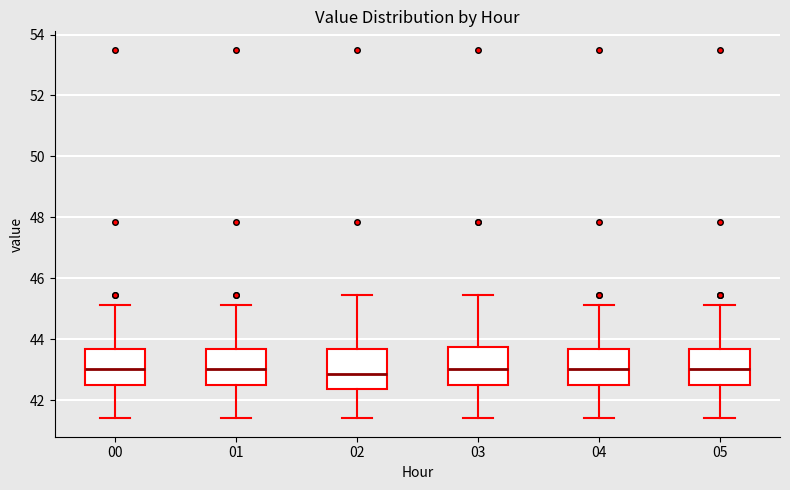

Where does the lower whisker of the box at x = 03 end on the y-axis? The values are not printed on the chart, so give them approximately, as read against the axis.

41.4